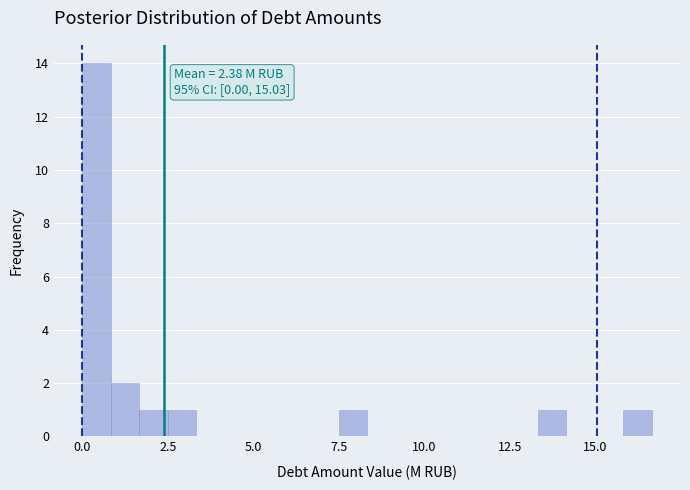

Around what value on the x-axis is the tallest bar? Give the approximate position of its centre, as read against the axis.

0.5